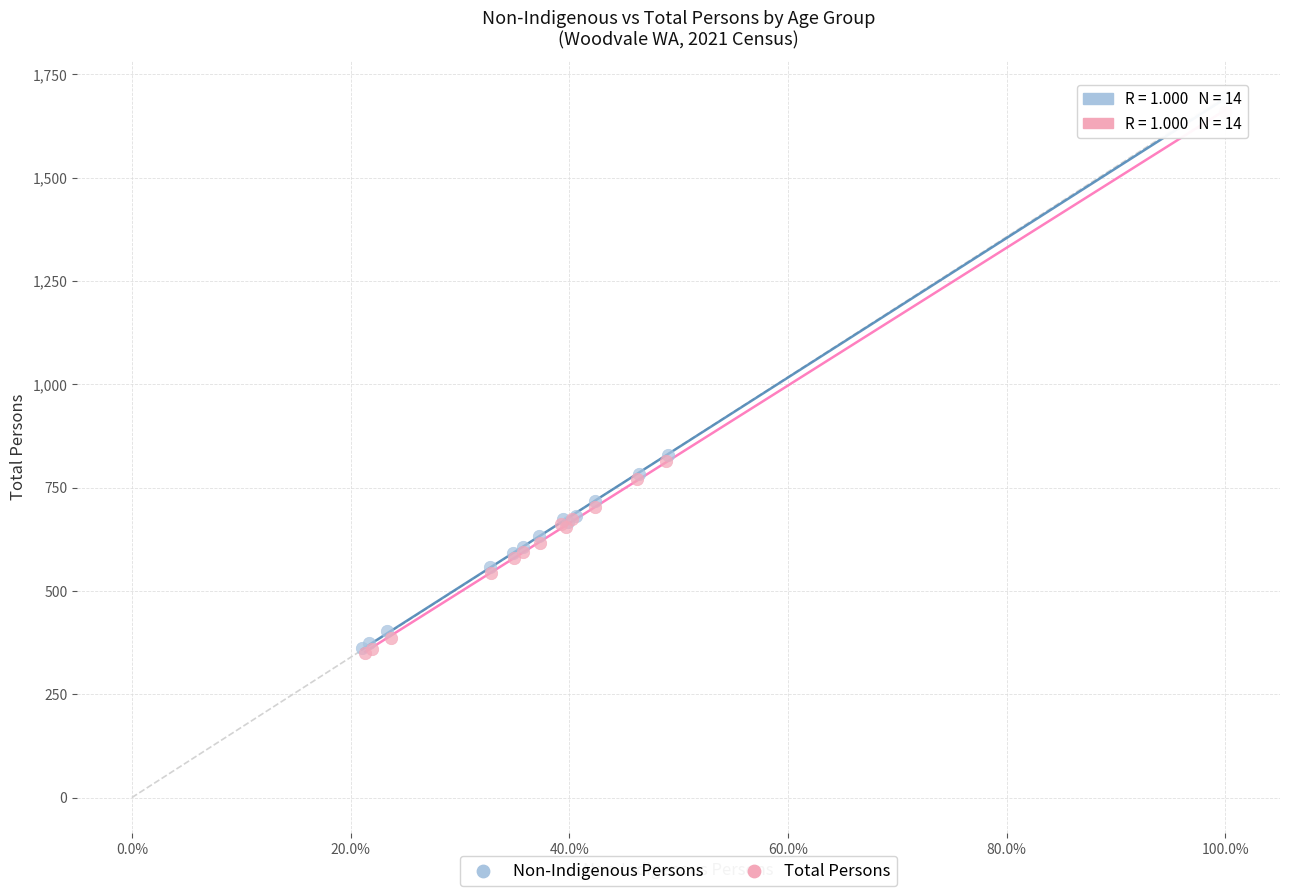

What are all the series names shown in the legend?

Non-Indigenous Persons, Total Persons